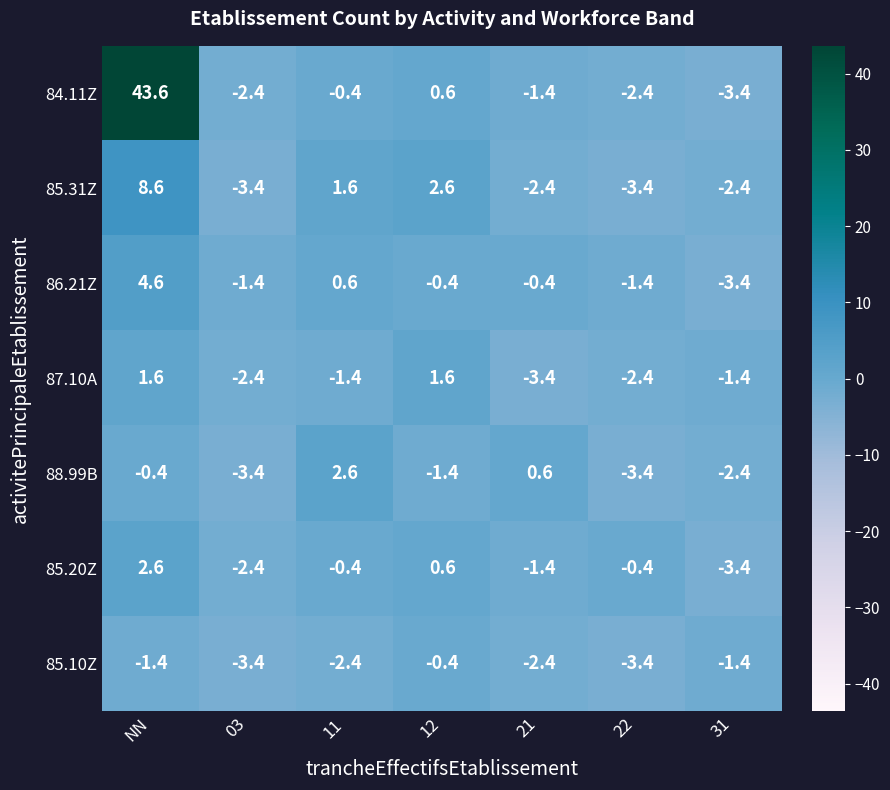

The value of 88.99B at 03 is -0.9. True or false?

False